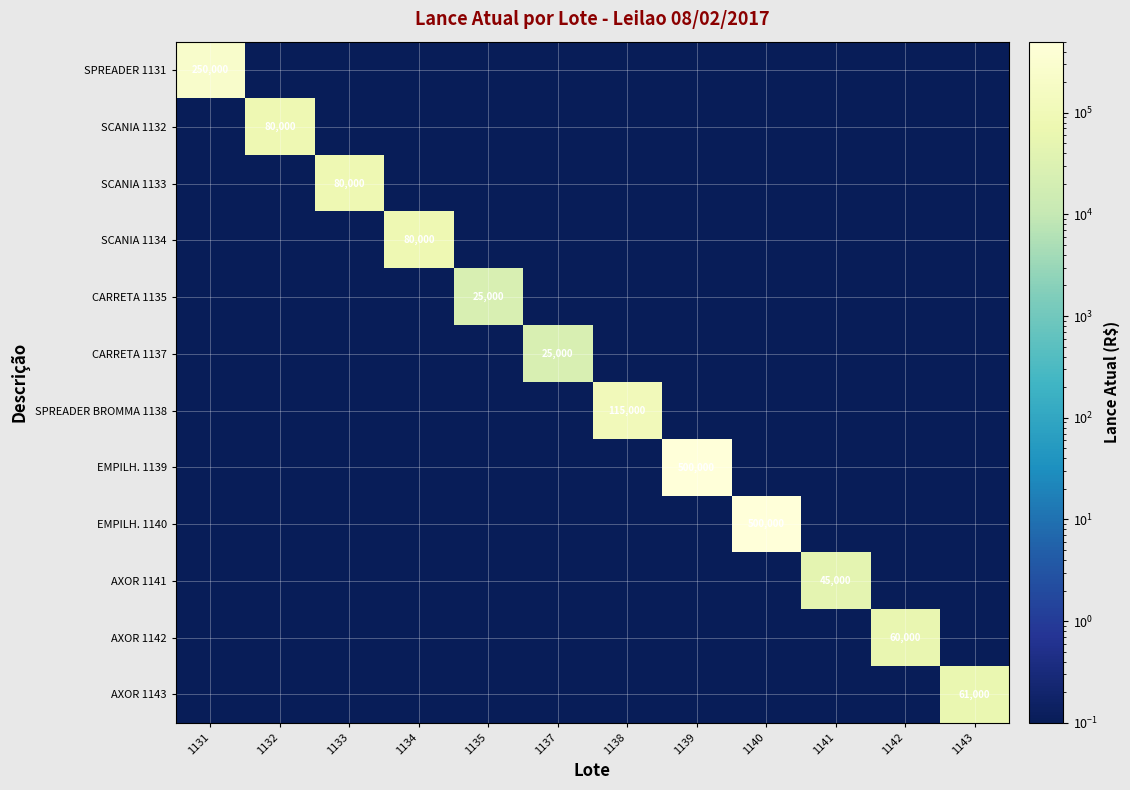

True or false: SPREADER 1131 has a value of 113619.6 at 1131.

False